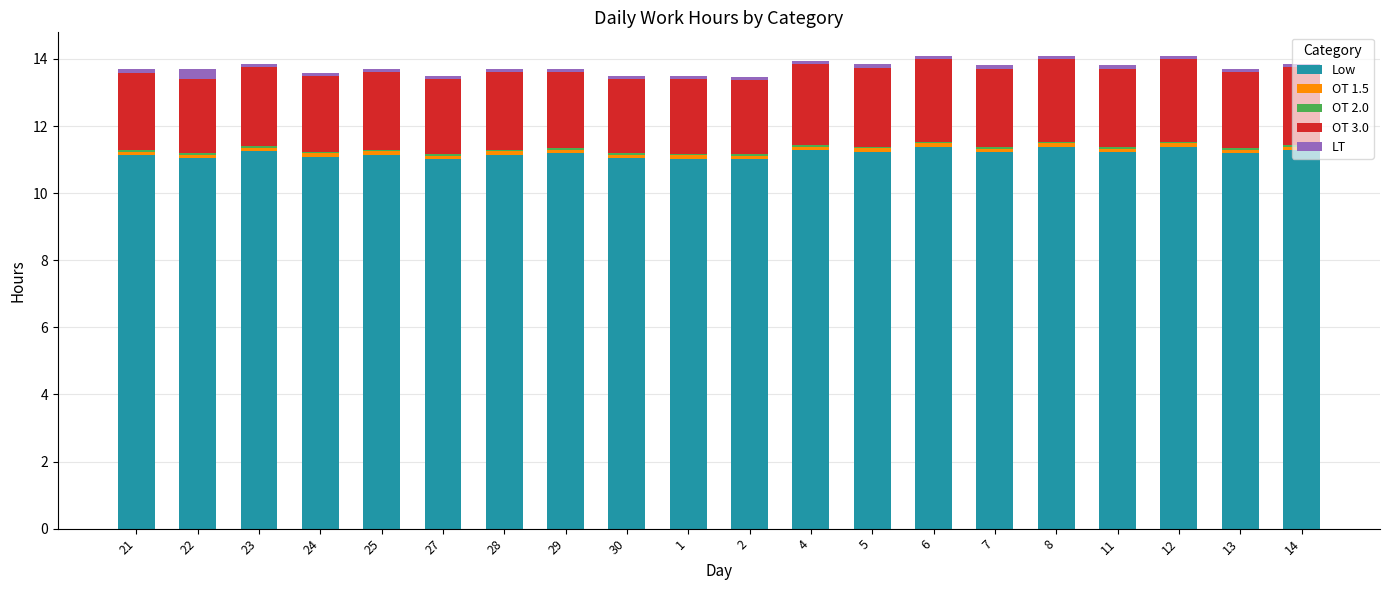

What is the difference between the maximum and second lowest values in the Low series?

0.4